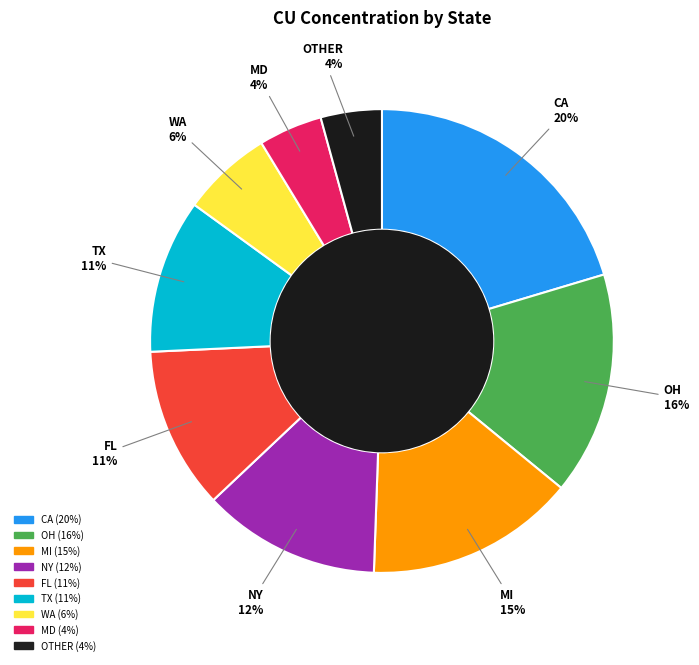

Does MD represent more than half of the total?

No